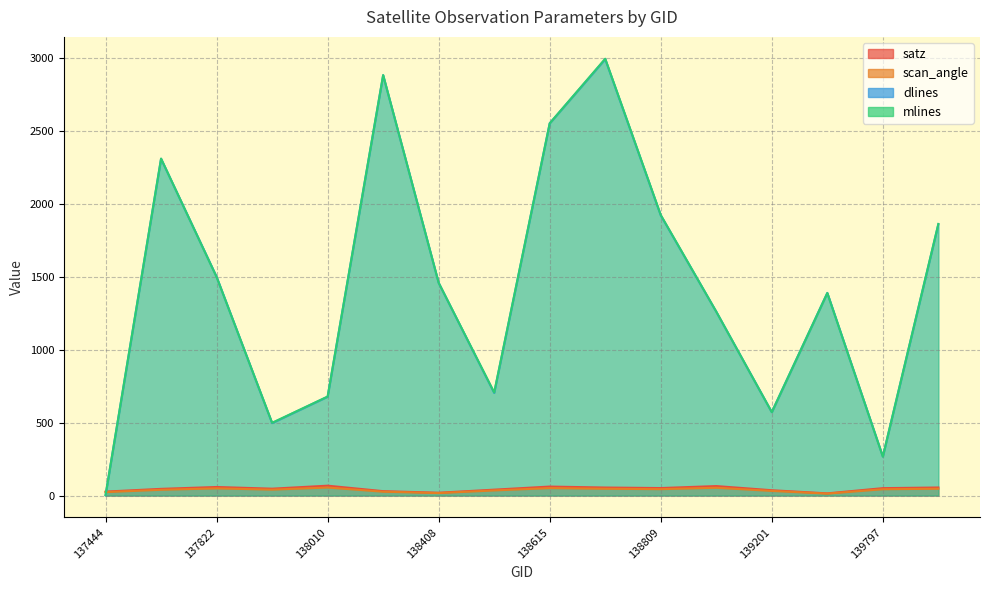

What is the difference between the highest and lowest values at 138615?

2501.8